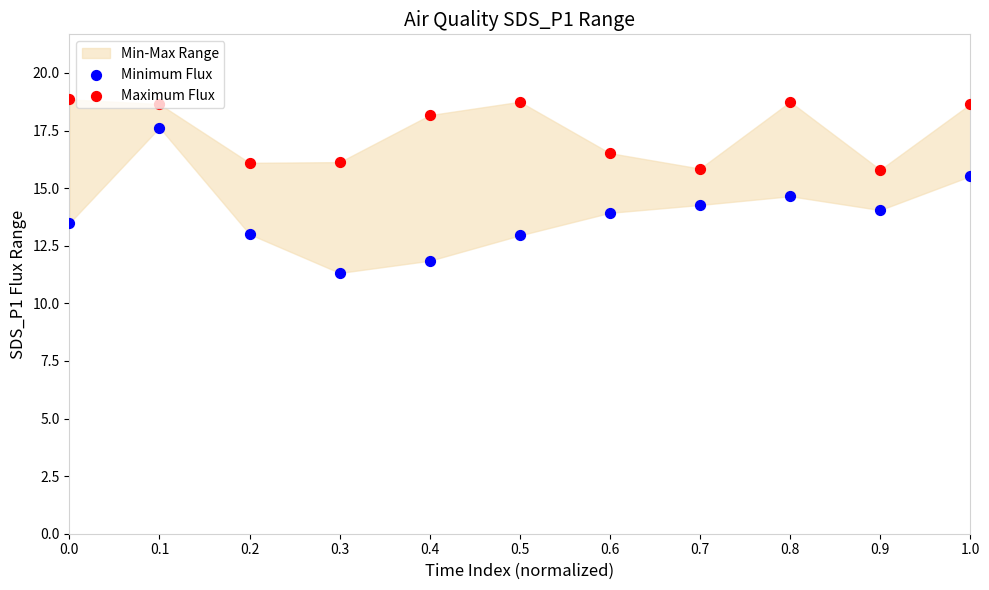

Which series has the largest total across all categories?

Maximum Flux